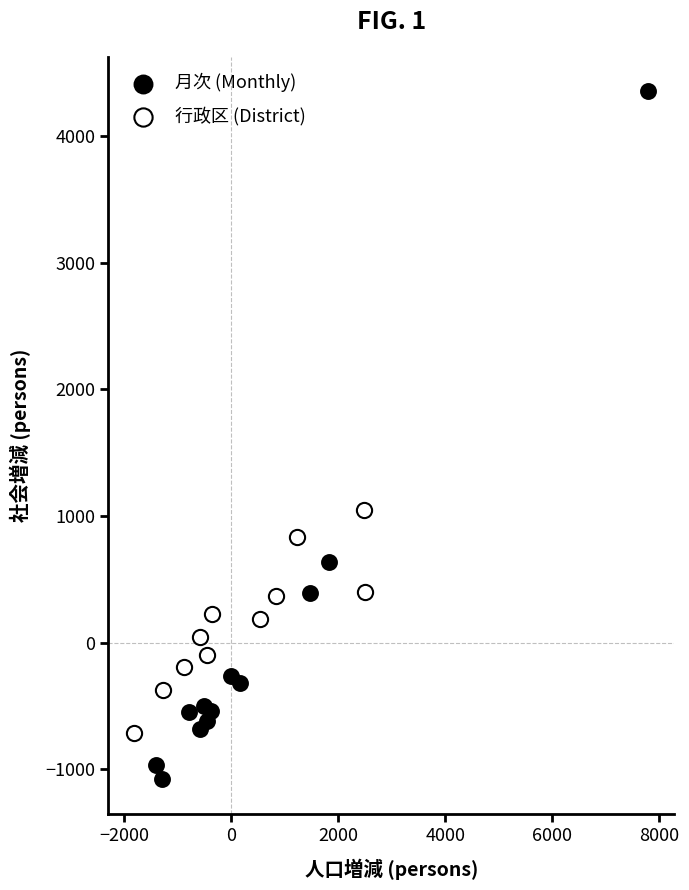

Which series has the largest Y range (max minus min)?

月次 (Monthly)